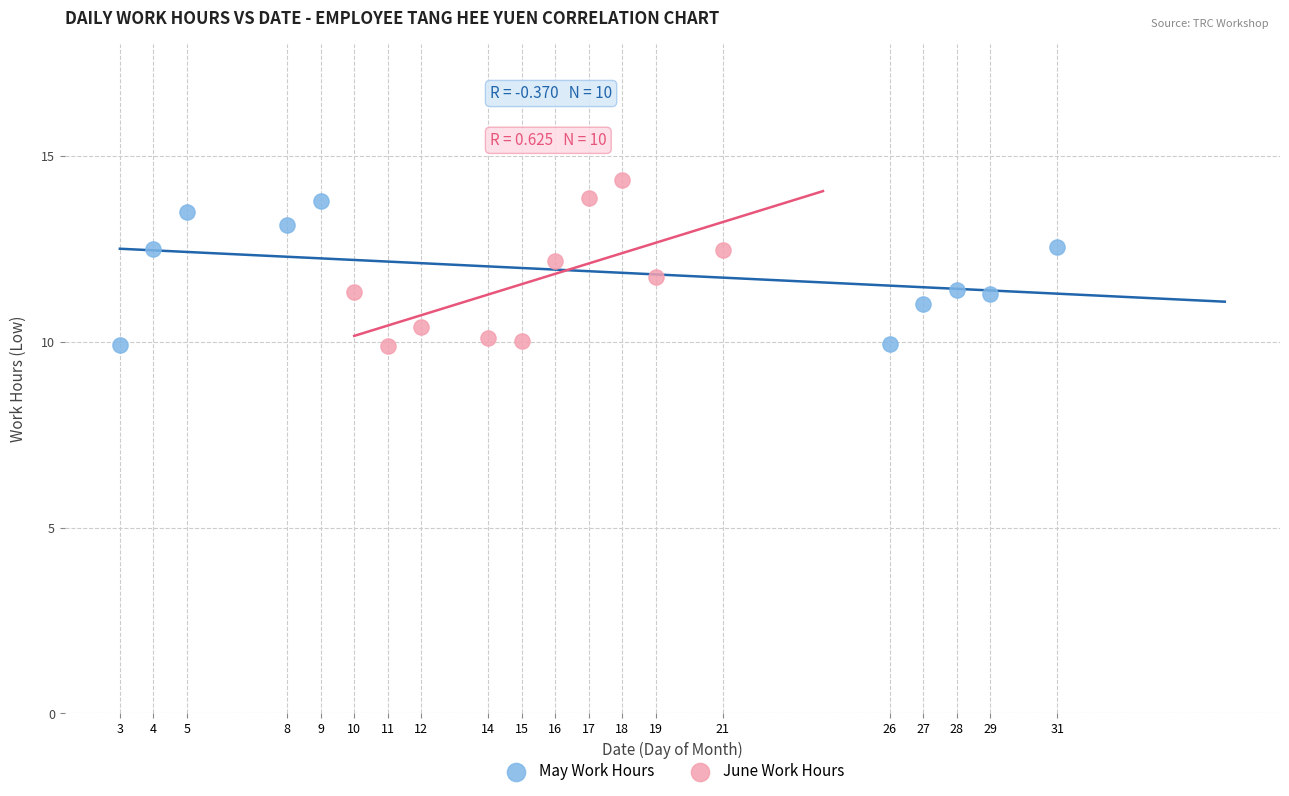

Which series has the widest spread of Y values?

June Work Hours